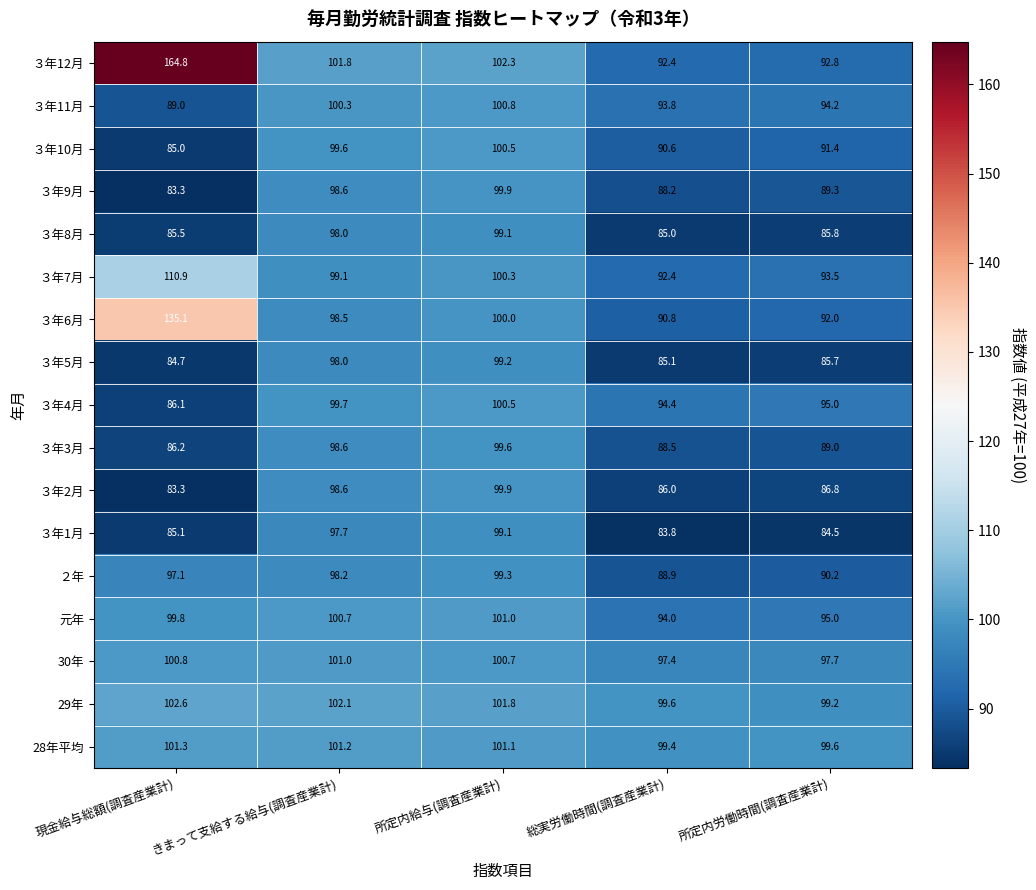

At which category is the sum across all series the highest?

所定内給与(調査産業計)